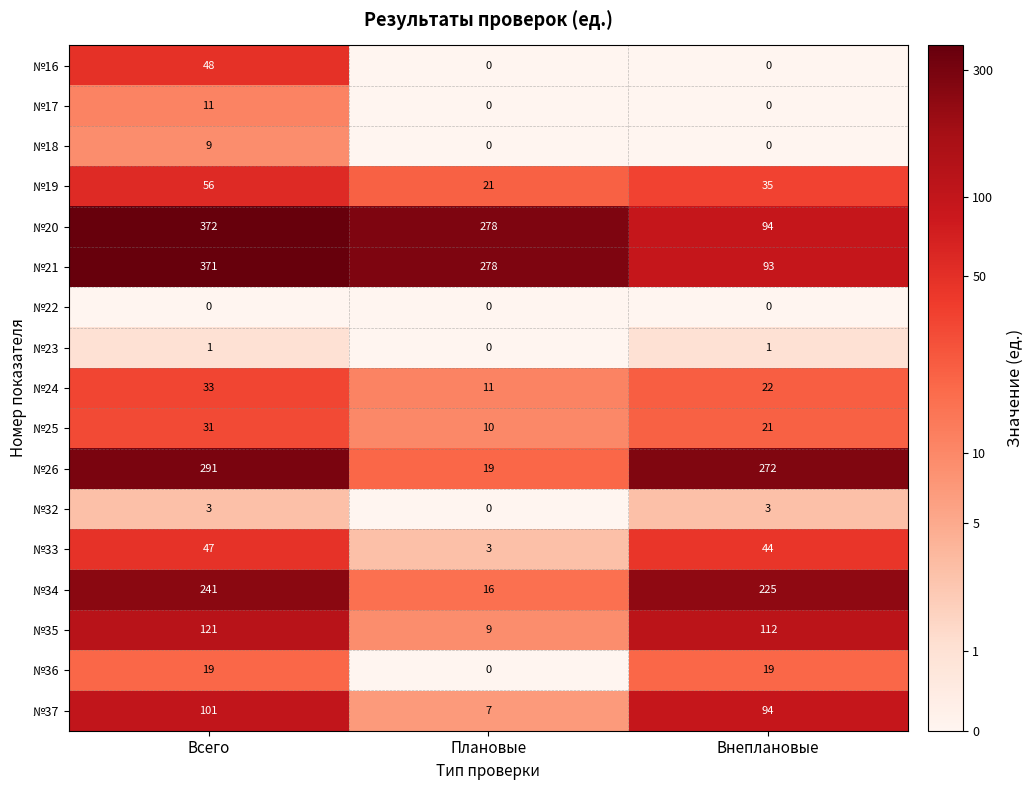

Rank the categories by №37 value from lowest to highest.

Плановые, Внеплановые, Всего